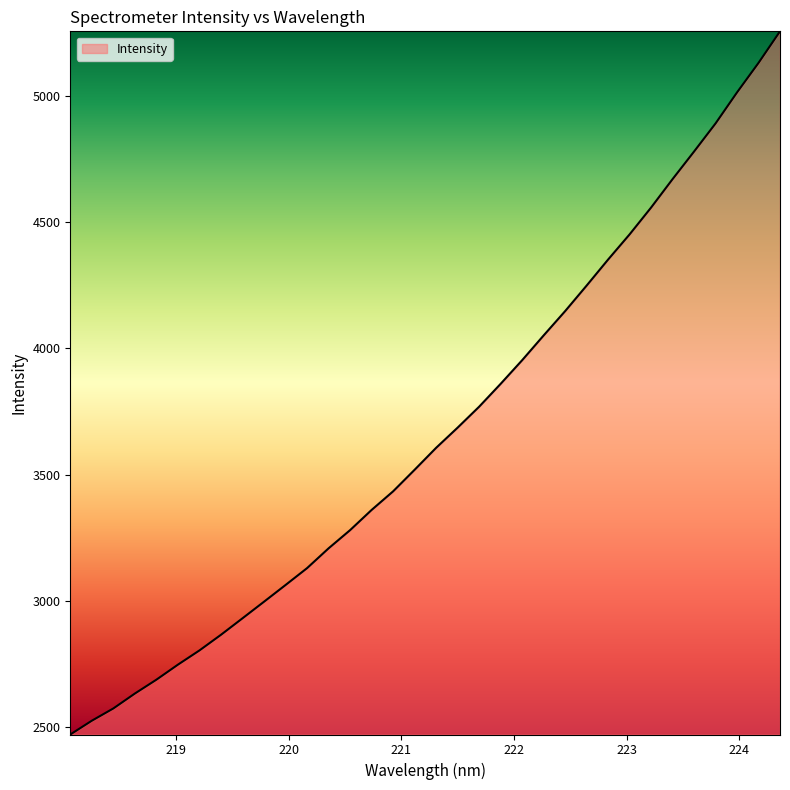

What is the smallest value displayed?

2468.8